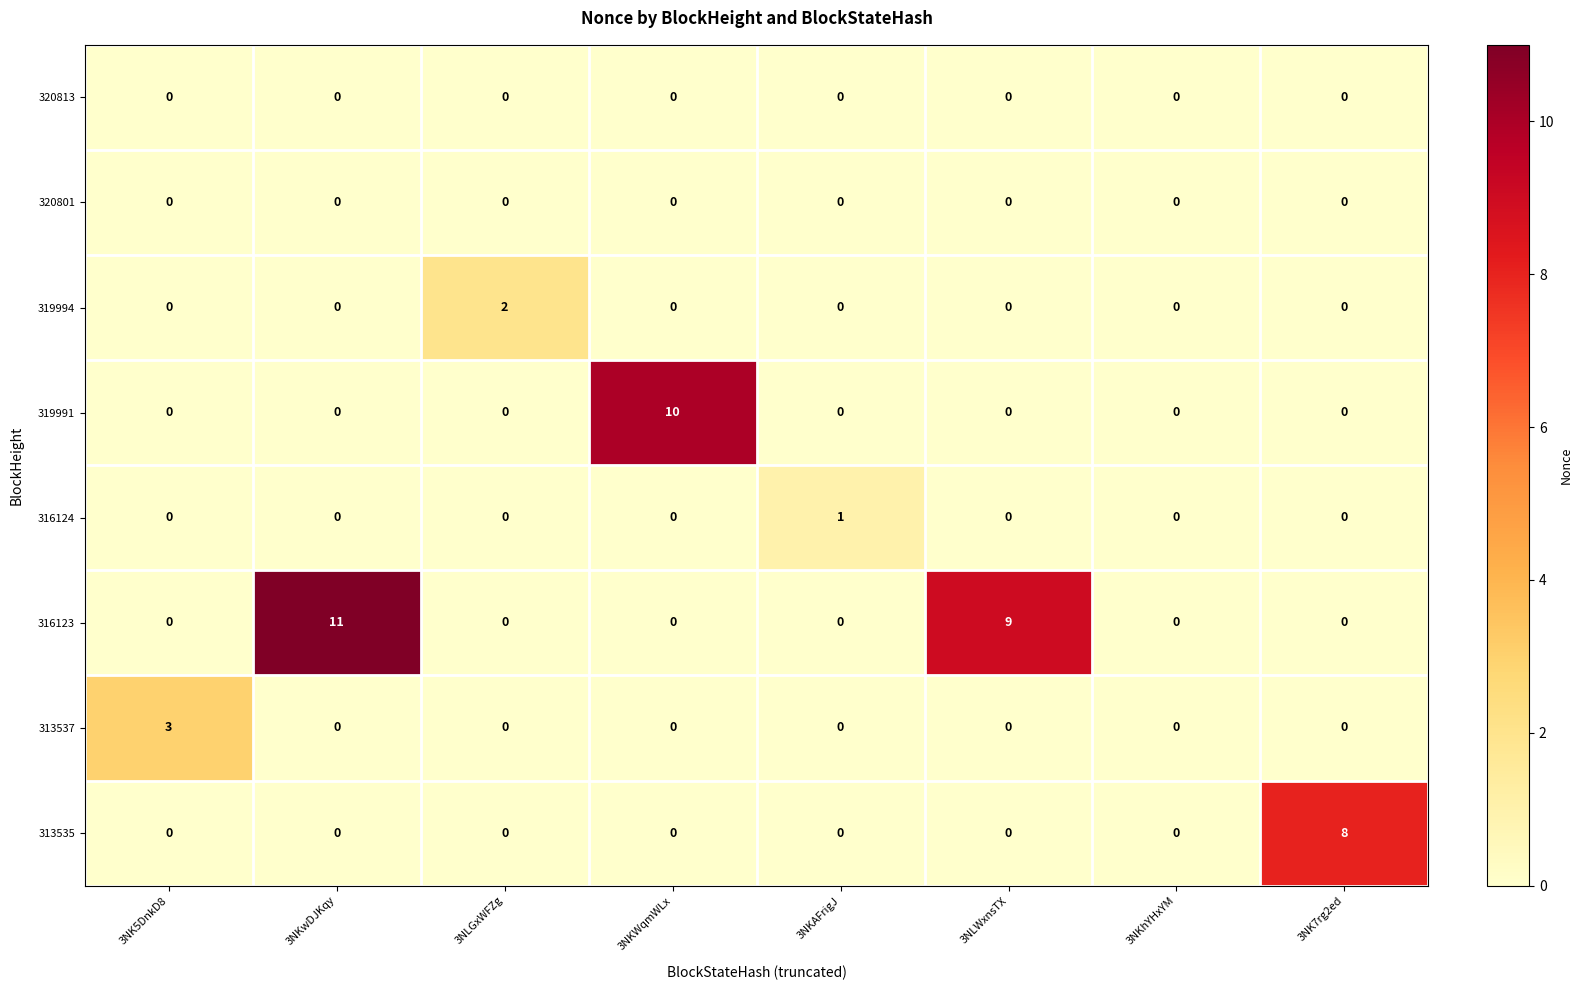

The value of 320813 at 3NK7rg2ed is 0. True or false?

True